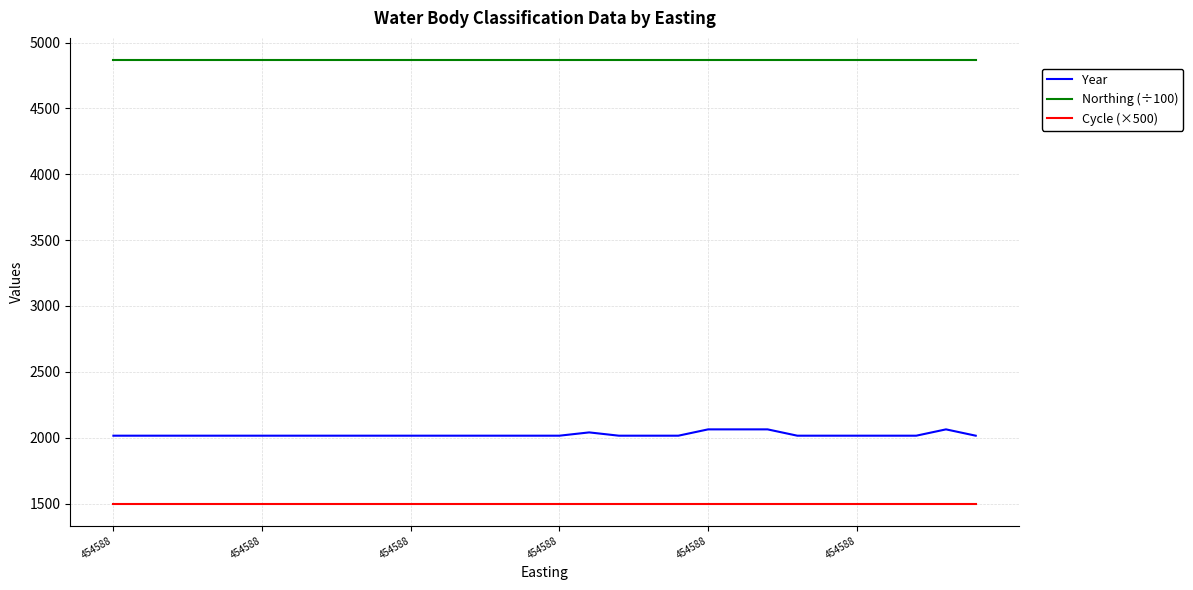

What is the greatest value displayed?

4867.3